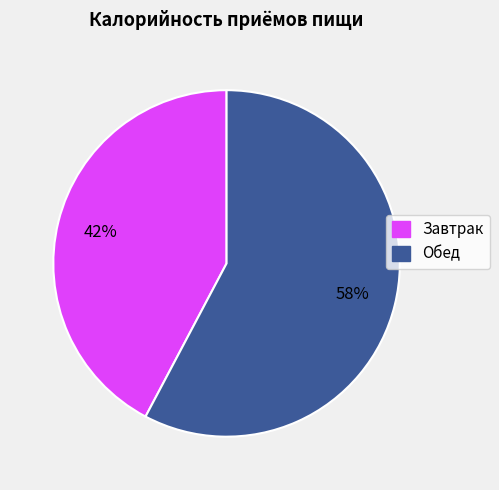

Which slice is the smallest?

Завтрак